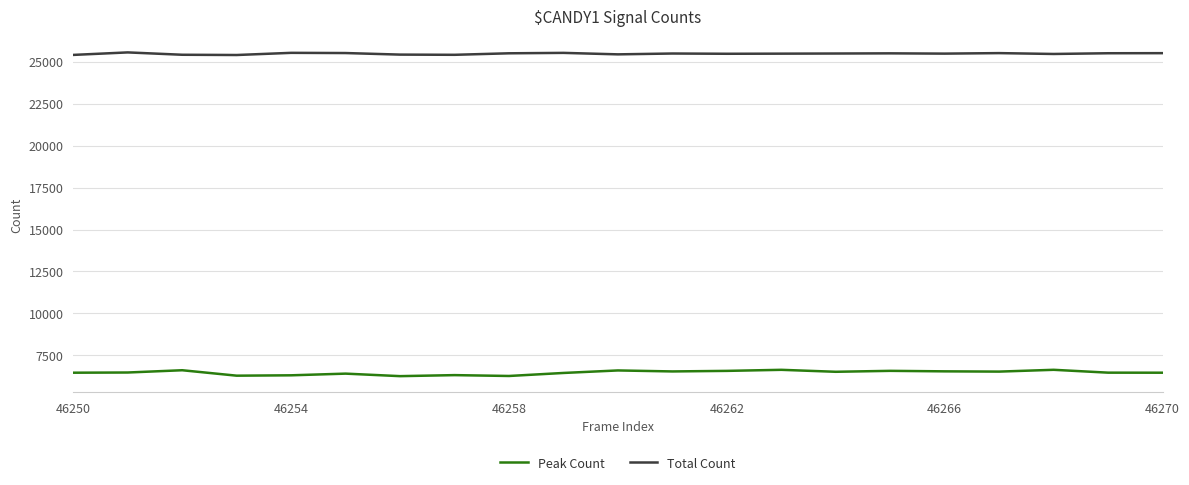

List the series in order of their overall mean, highest first.

Total Count, Peak Count